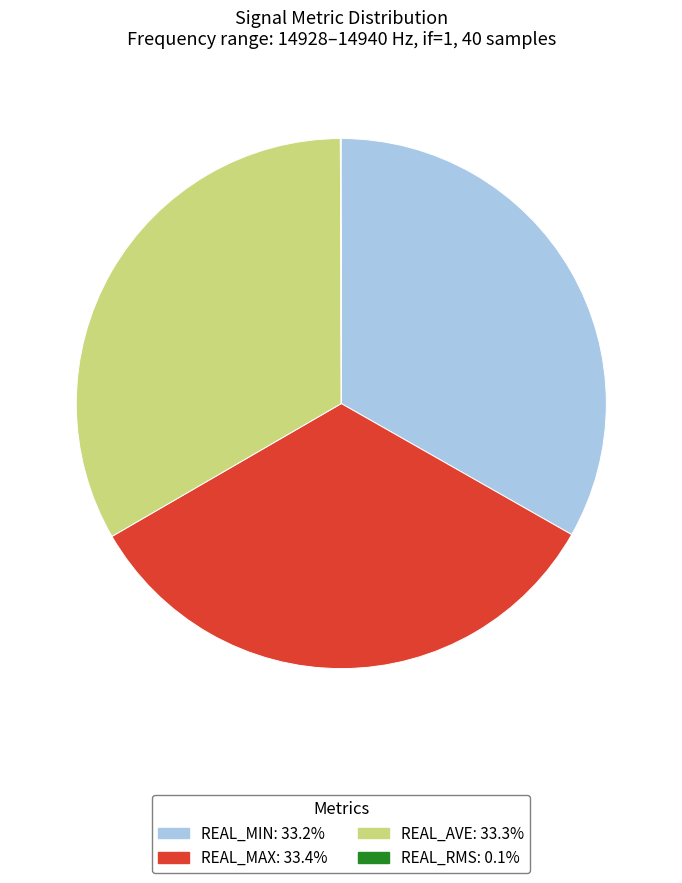

Does any single category account for the majority?

No